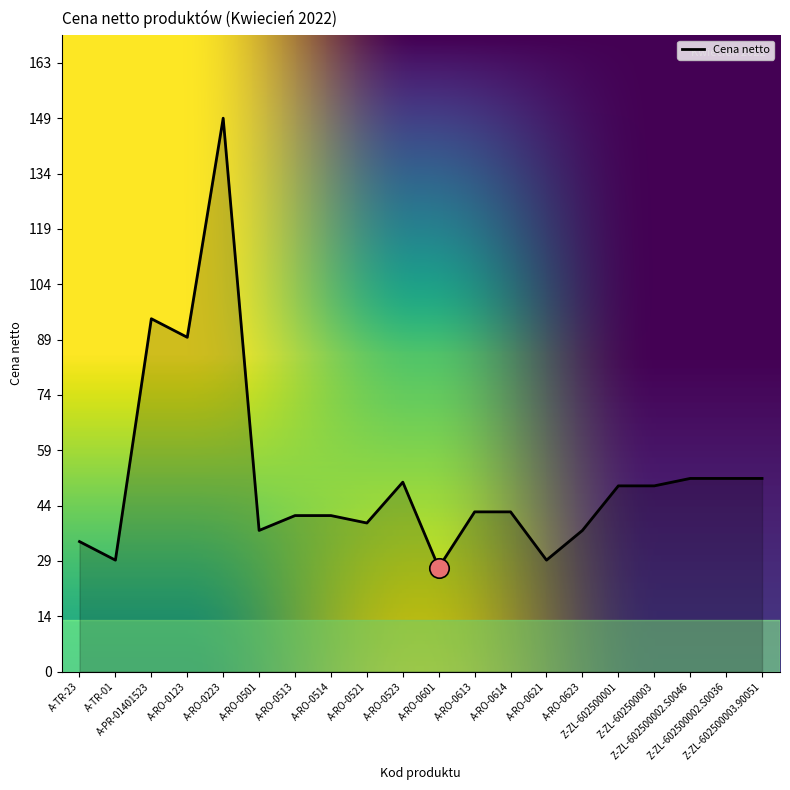

What is the sum of the values at A-TR-23 and A-RO-0623?

73